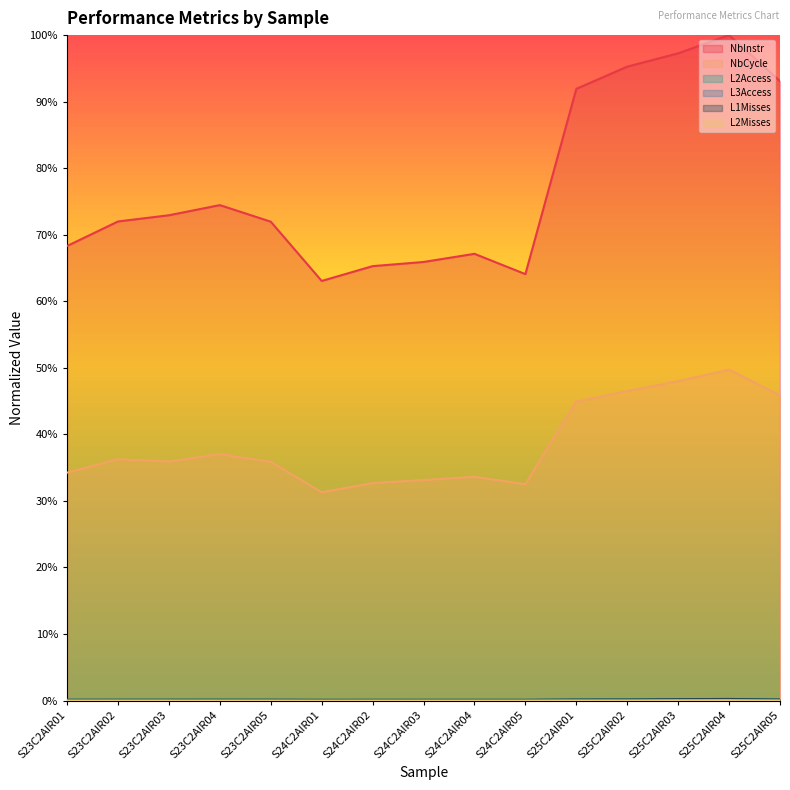

Reading left to right, list all the values displayed in this chart.

NbInstr: S23C2AIR01=0.7	S23C2AIR02=0.7	S23C2AIR03=0.7	S23C2AIR04=0.7	S23C2AIR05=0.7	S24C2AIR01=0.6	S24C2AIR02=0.7	S24C2AIR03=0.7	S24C2AIR04=0.7	S24C2AIR05=0.6	S25C2AIR01=0.9	S25C2AIR02=1.0	S25C2AIR03=1.0	S25C2AIR04=1.0	S25C2AIR05=0.9
NbCycle: S23C2AIR01=0.3	S23C2AIR02=0.4	S23C2AIR03=0.4	S23C2AIR04=0.4	S23C2AIR05=0.4	S24C2AIR01=0.3	S24C2AIR02=0.3	S24C2AIR03=0.3	S24C2AIR04=0.3	S24C2AIR05=0.3	S25C2AIR01=0.4	S25C2AIR02=0.5	S25C2AIR03=0.5	S25C2AIR04=0.5	S25C2AIR05=0.5
L2Access: S23C2AIR01=0.0	S23C2AIR02=0.0	S23C2AIR03=0.0	S23C2AIR04=0.0	S23C2AIR05=0.0	S24C2AIR01=0.0	S24C2AIR02=0.0	S24C2AIR03=0.0	S24C2AIR04=0.0	S24C2AIR05=0.0	S25C2AIR01=0.0	S25C2AIR02=0.0	S25C2AIR03=0.0	S25C2AIR04=0.0	S25C2AIR05=0.0
L3Access: S23C2AIR01=0.0	S23C2AIR02=0.0	S23C2AIR03=0.0	S23C2AIR04=0.0	S23C2AIR05=0.0	S24C2AIR01=0.0	S24C2AIR02=0.0	S24C2AIR03=0.0	S24C2AIR04=0.0	S24C2AIR05=0.0	S25C2AIR01=0.0	S25C2AIR02=0.0	S25C2AIR03=0.0	S25C2AIR04=0.0	S25C2AIR05=0.0
L1Misses: S23C2AIR01=0.0	S23C2AIR02=0.0	S23C2AIR03=0.0	S23C2AIR04=0.0	S23C2AIR05=0.0	S24C2AIR01=0.0	S24C2AIR02=0.0	S24C2AIR03=0.0	S24C2AIR04=0.0	S24C2AIR05=0.0	S25C2AIR01=0.0	S25C2AIR02=0.0	S25C2AIR03=0.0	S25C2AIR04=0.0	S25C2AIR05=0.0
L2Misses: S23C2AIR01=0.0	S23C2AIR02=0.0	S23C2AIR03=0.0	S23C2AIR04=0.0	S23C2AIR05=0.0	S24C2AIR01=0.0	S24C2AIR02=0.0	S24C2AIR03=0.0	S24C2AIR04=0.0	S24C2AIR05=0.0	S25C2AIR01=0.0	S25C2AIR02=0.0	S25C2AIR03=0.0	S25C2AIR04=0.0	S25C2AIR05=0.0